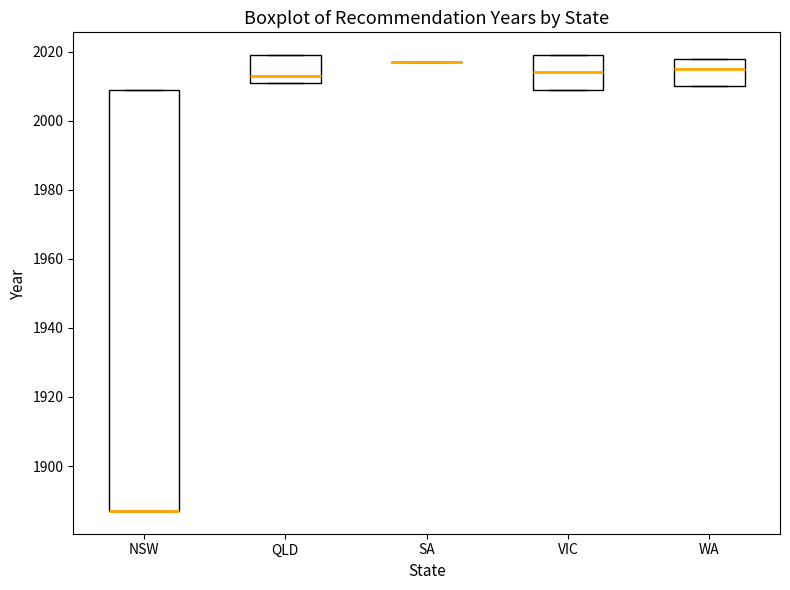

Reading left to right, read every box against the y-axis: the position of its median line, the range the box covers, and the ends of its whiskers. The values are not printed on the chart, so give them approximately, as read against the axis.

NSW: median 1888 (drawn on the box's lower edge), box 1888 to 2010, whiskers 1888 to 2010
QLD: median 2014, box 2012 to 2020, whiskers 2012 to 2020
SA: box collapsed to a line at 2018, whiskers 2018 to 2018
VIC: median 2014, box 2010 to 2020, whiskers 2010 to 2020
WA: median 2016, box 2010 to 2018, whiskers 2010 to 2018